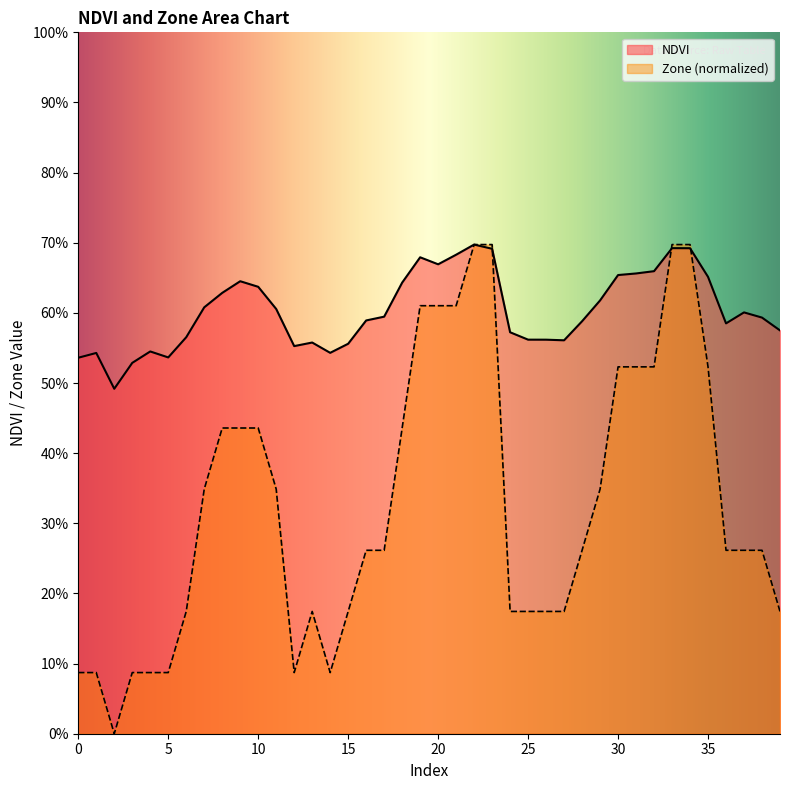

In Zone, how many points are higher than both neighbors (excluding endpoints)?

1